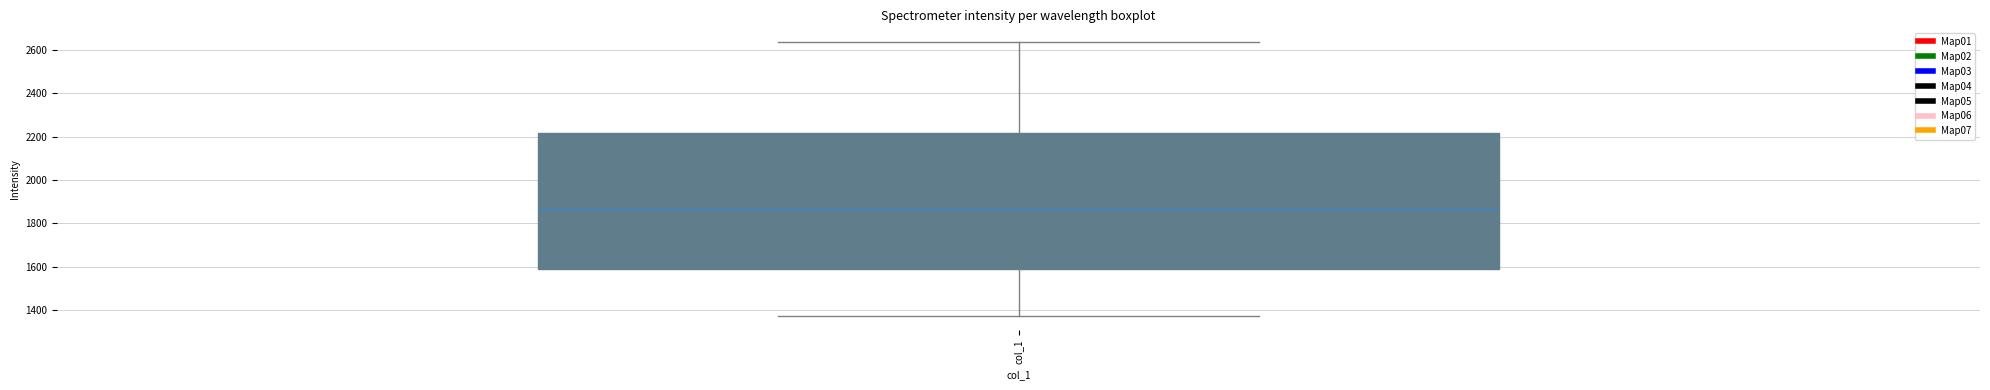

Transcribe this box plot: give where the median line is, the range the box spans, and where the two whiskers end, as read against the y-axis. The values are not printed on the chart, so give them approximately, as read against the axis.

median 1860, box 1580 to 2220, whiskers 1380 to 2640